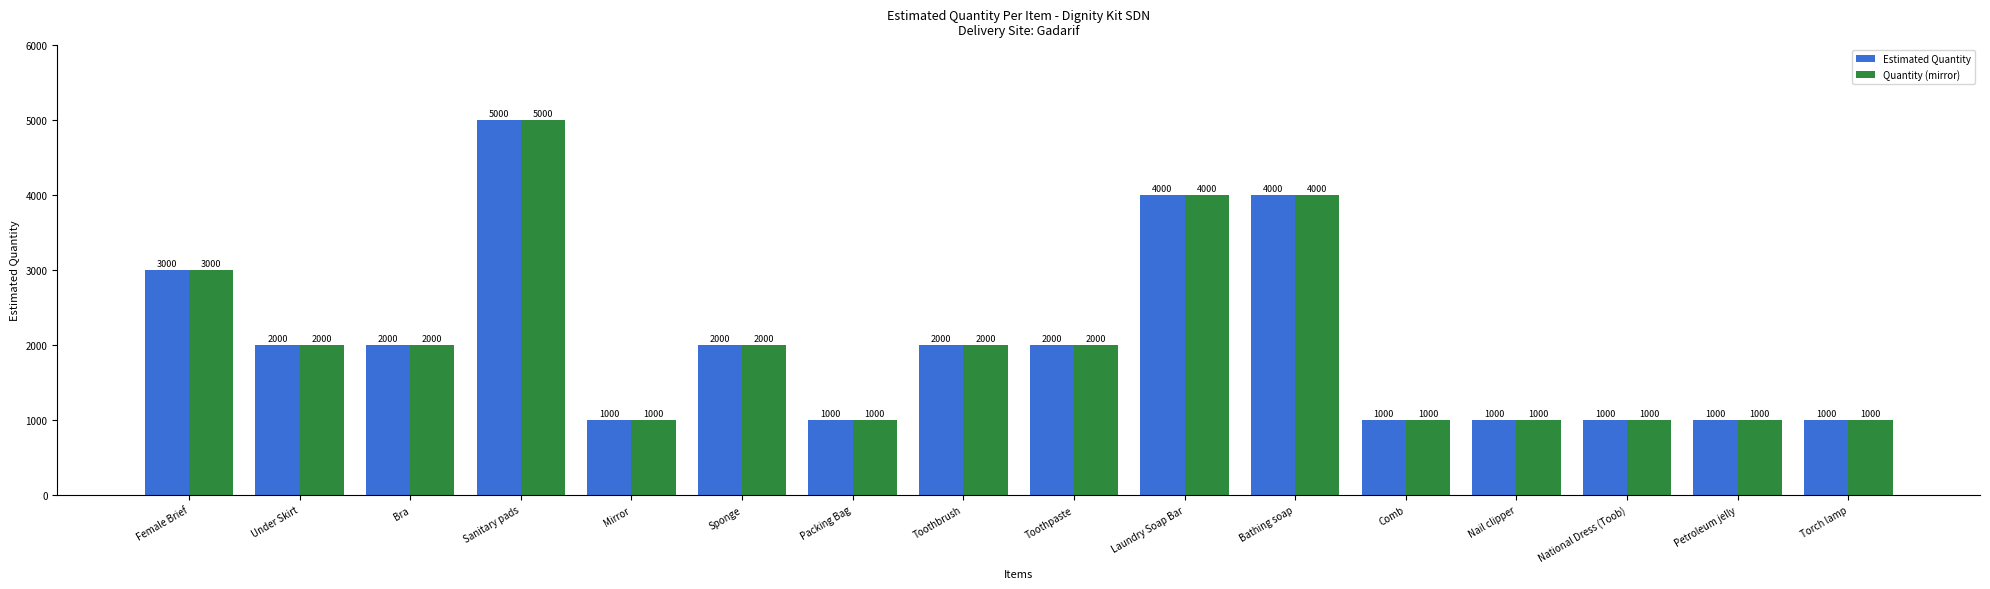

What is the difference between the Quantity (mirror) values at Female Brief and National Dress (Toob)?

2000